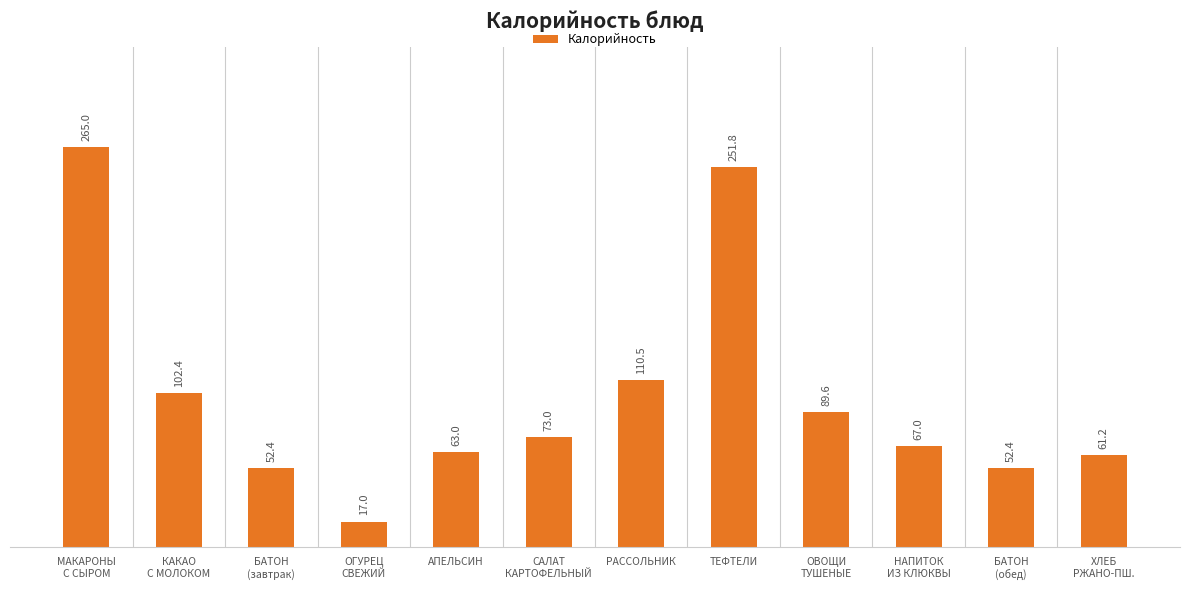

Reading left to right, transcribe all the data shown in this chart.

265.0	102.4	52.4	17.0	63.0	73.0	110.5	251.8	89.6	67.0	52.4	61.2